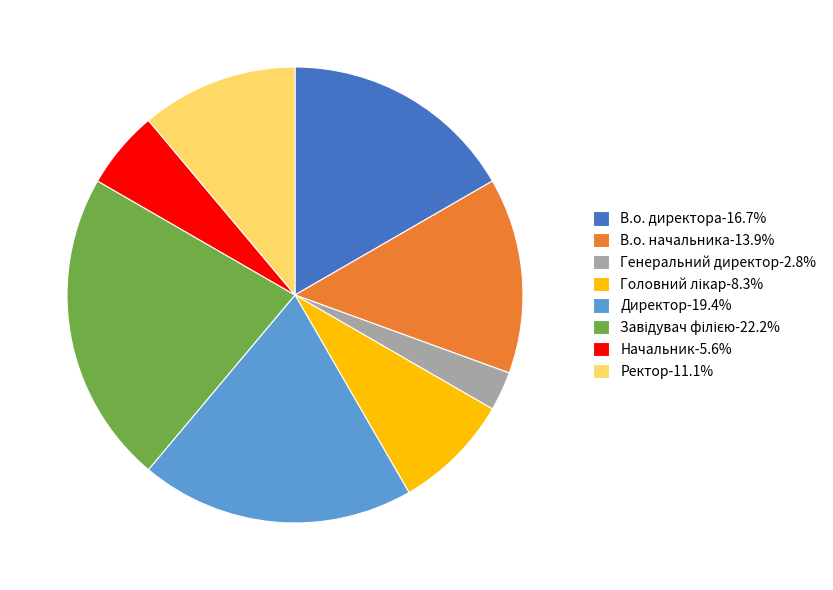

Does any single category account for the majority?

No